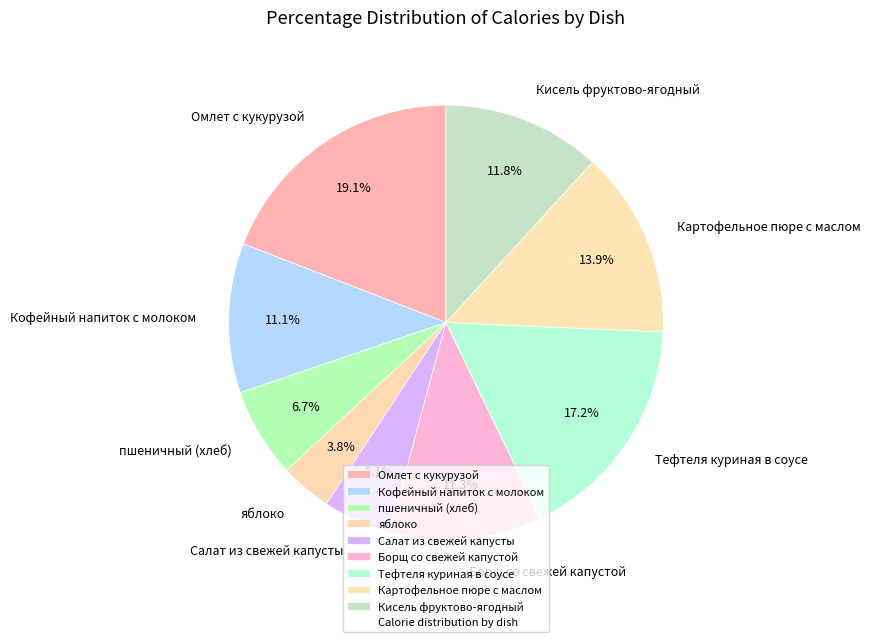

How many segments does this pie chart have?

9